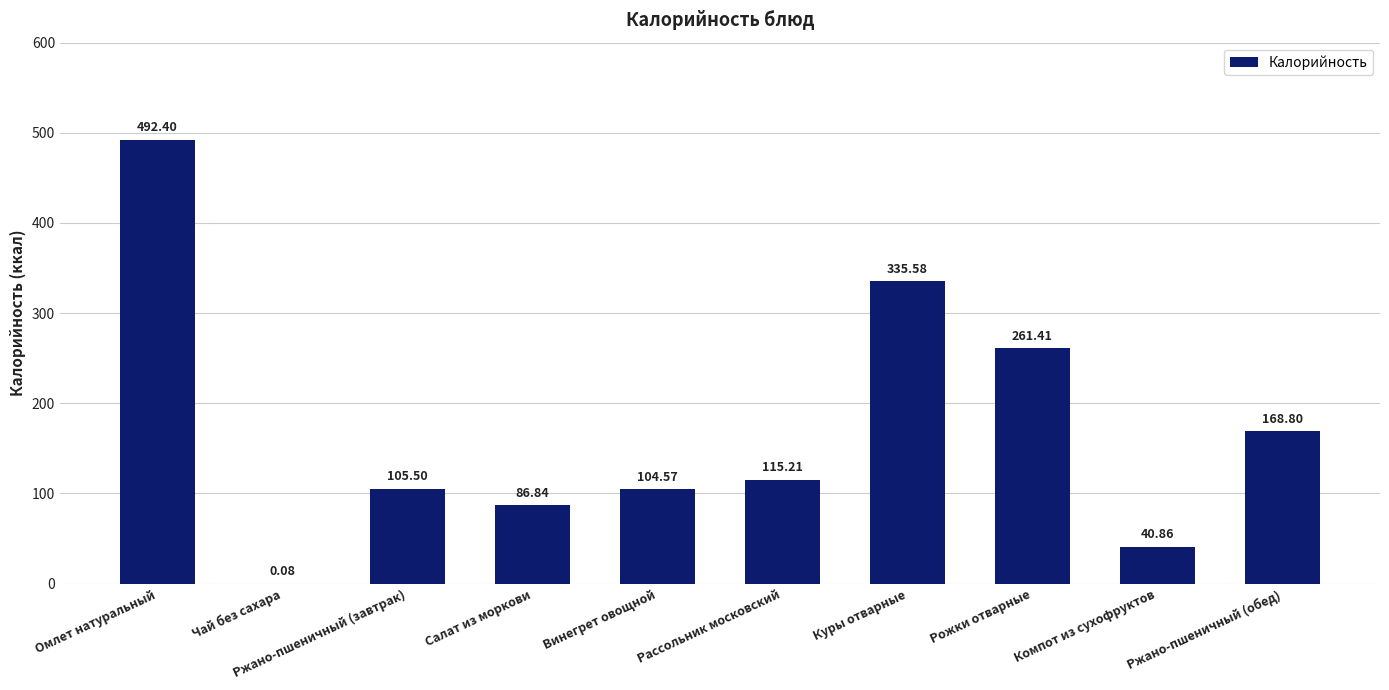

Does the chart contain stacked bars?

No